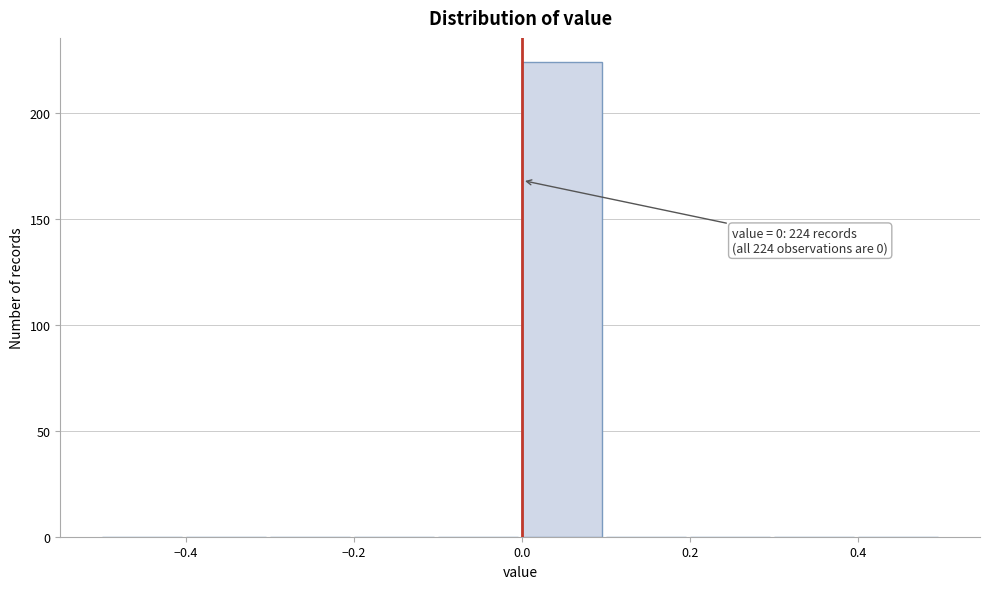

Which range on the x-axis has the tallest bar?

0.0 to 0.1